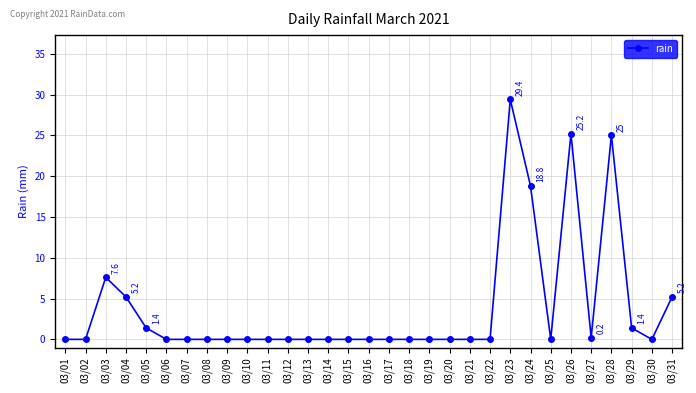

What is the change in value from 03/05 to 03/20?

-1.4